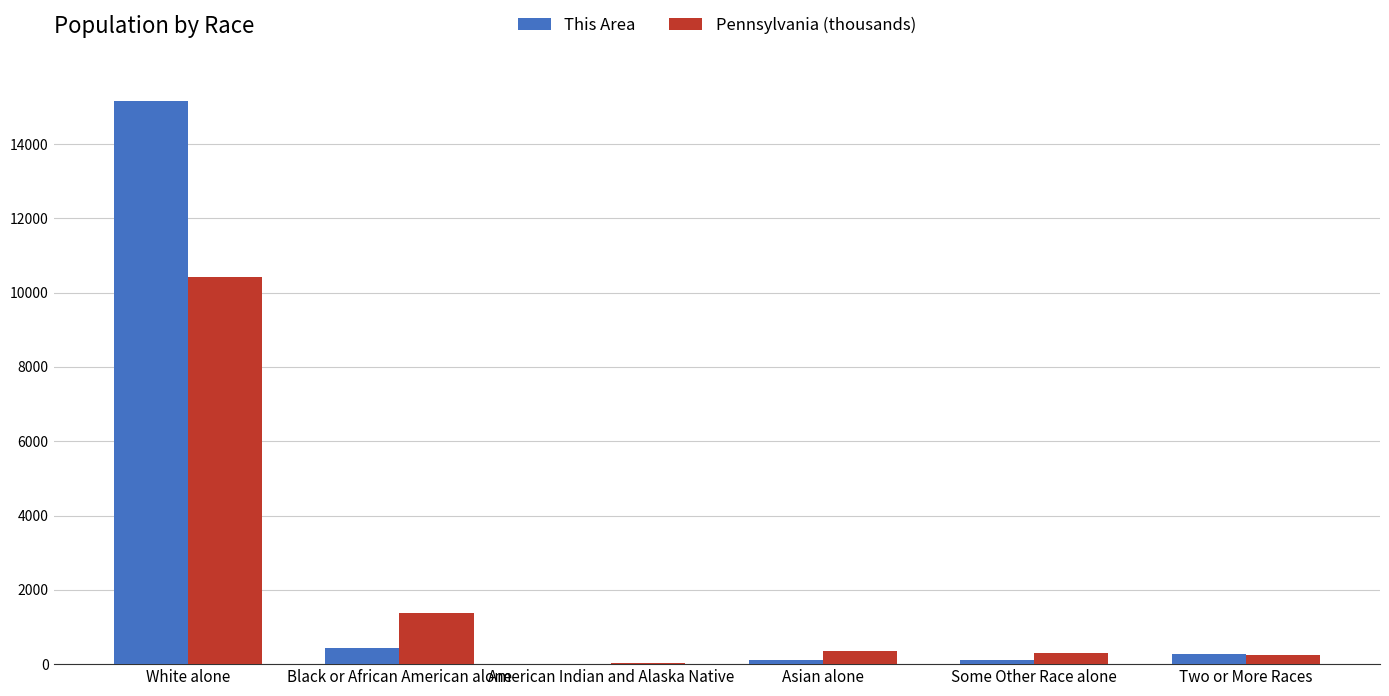

Which series has the largest total across all categories?

This Area